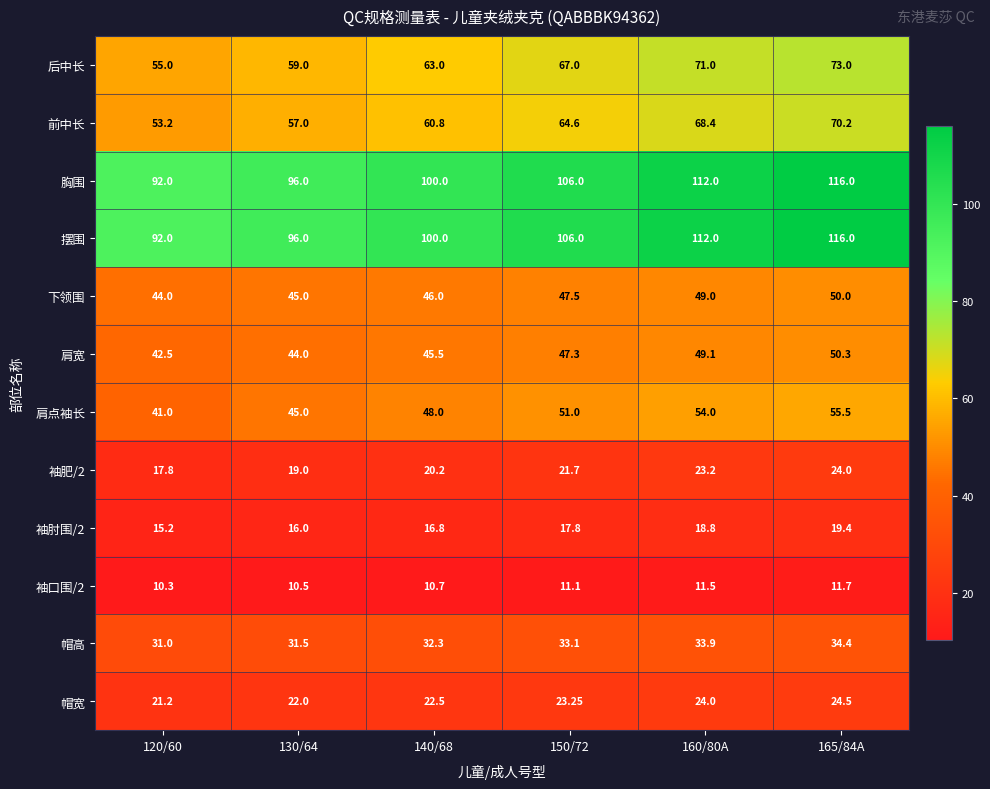

Is the value of 袖口围/2 at 165/84A greater than the value of 袖肘围/2 at 165/84A?

No